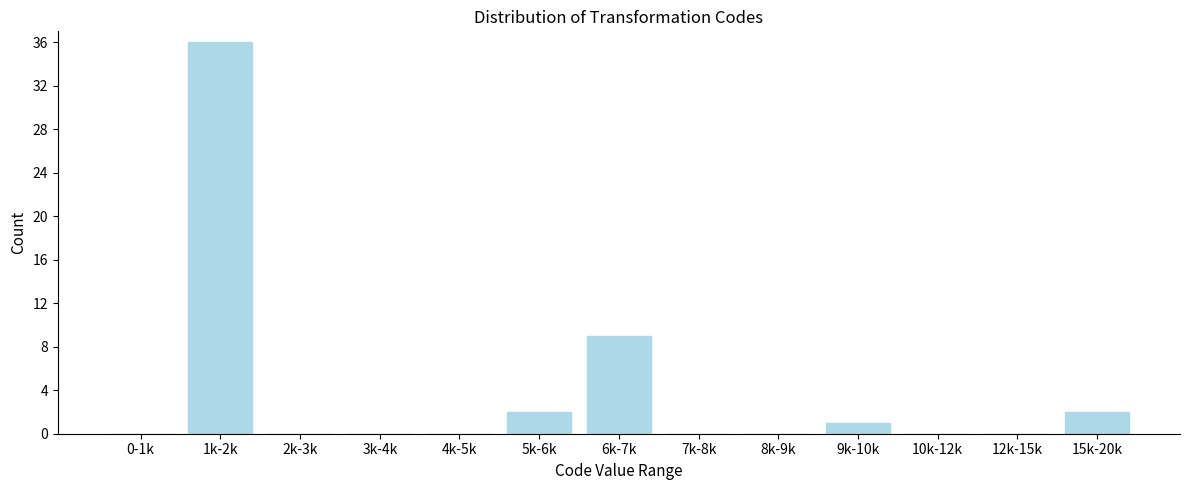

Reading left to right, what are all the values shown in this chart?

0-1k=0	1k-2k=36	2k-3k=0	3k-4k=0	4k-5k=0	5k-6k=2	6k-7k=9	7k-8k=0	8k-9k=0	9k-10k=1	10k-12k=0	12k-15k=0	15k-20k=2